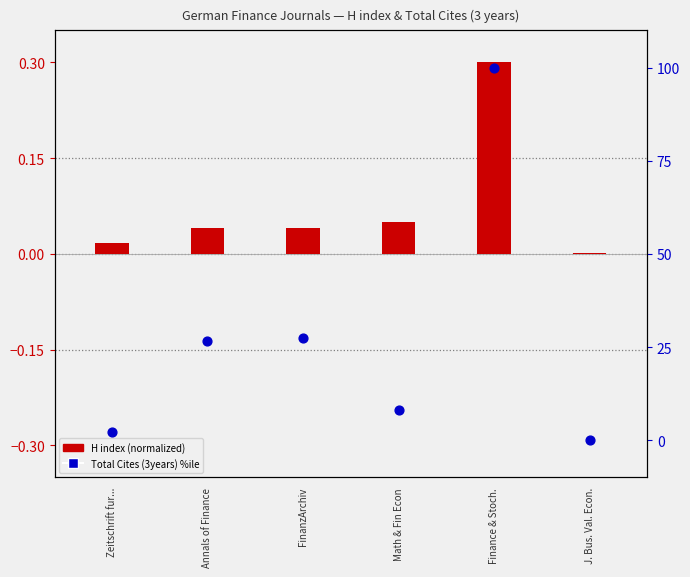

Is the value of H index (normalized) at Zeitschrift fur... greater than the value of Total Cites (3years) %ile at FinanzArchiv?

No